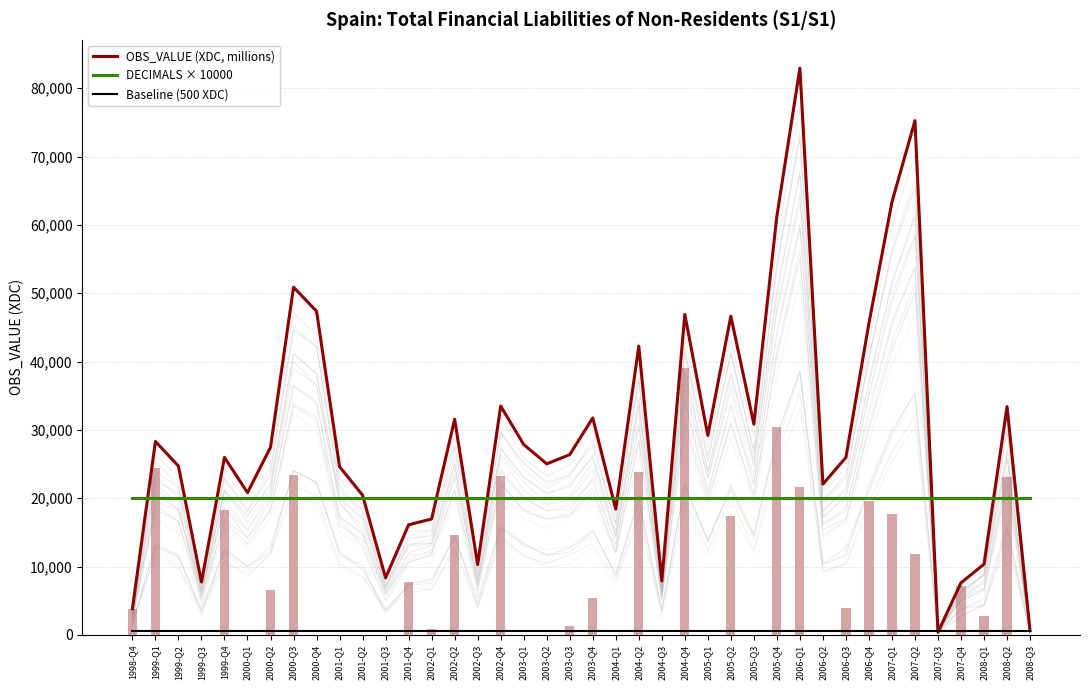

Is it true that DECIMALS × 10000 equals 28538 at 2002-Q3?

False